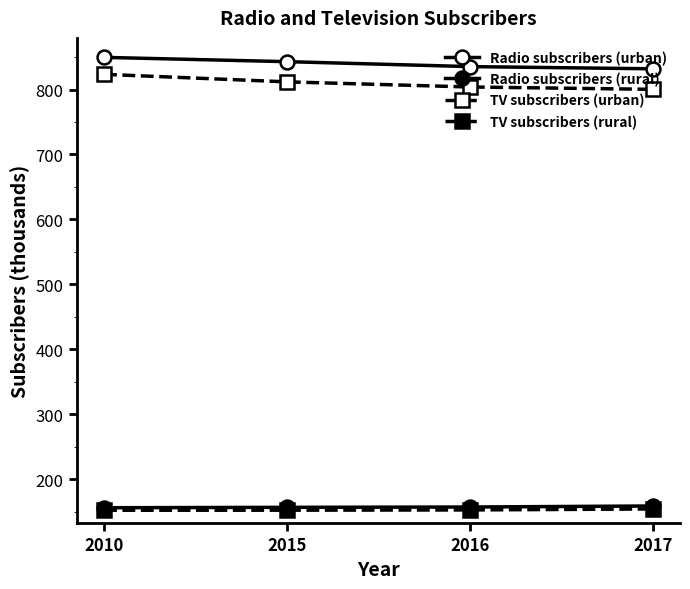

How many lines are shown in the chart?

4